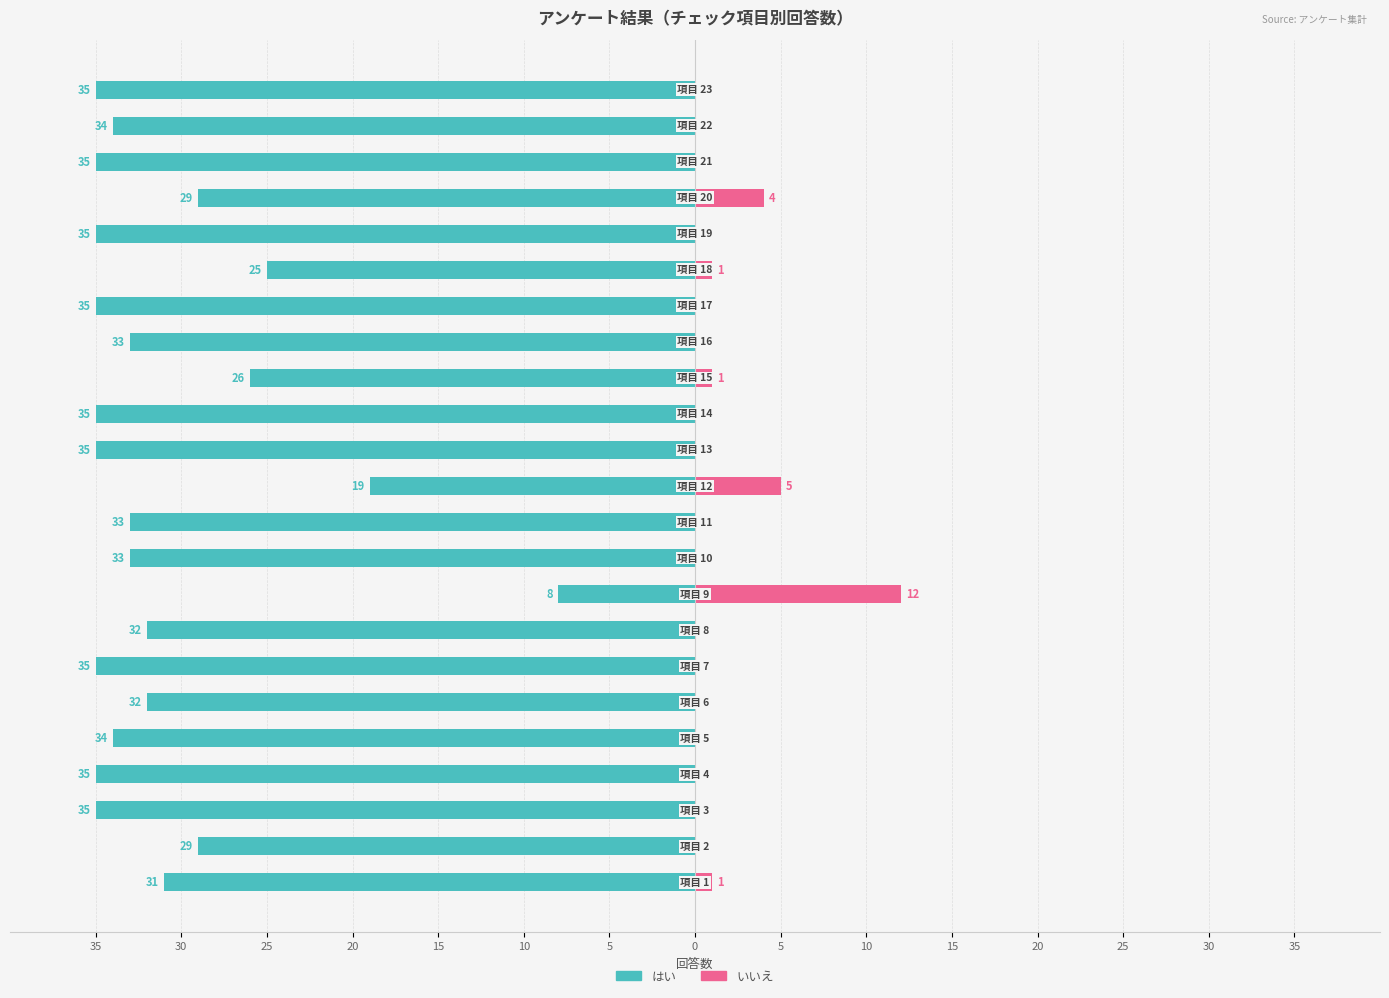

The value of はい at 35 is -13. True or false?

False